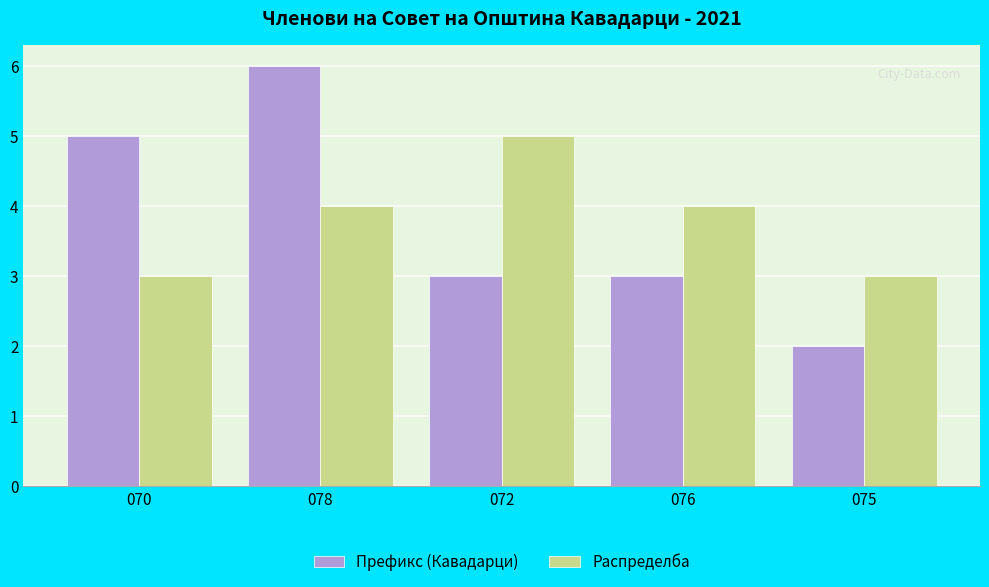

What value does the Распределба series have at 076?

4